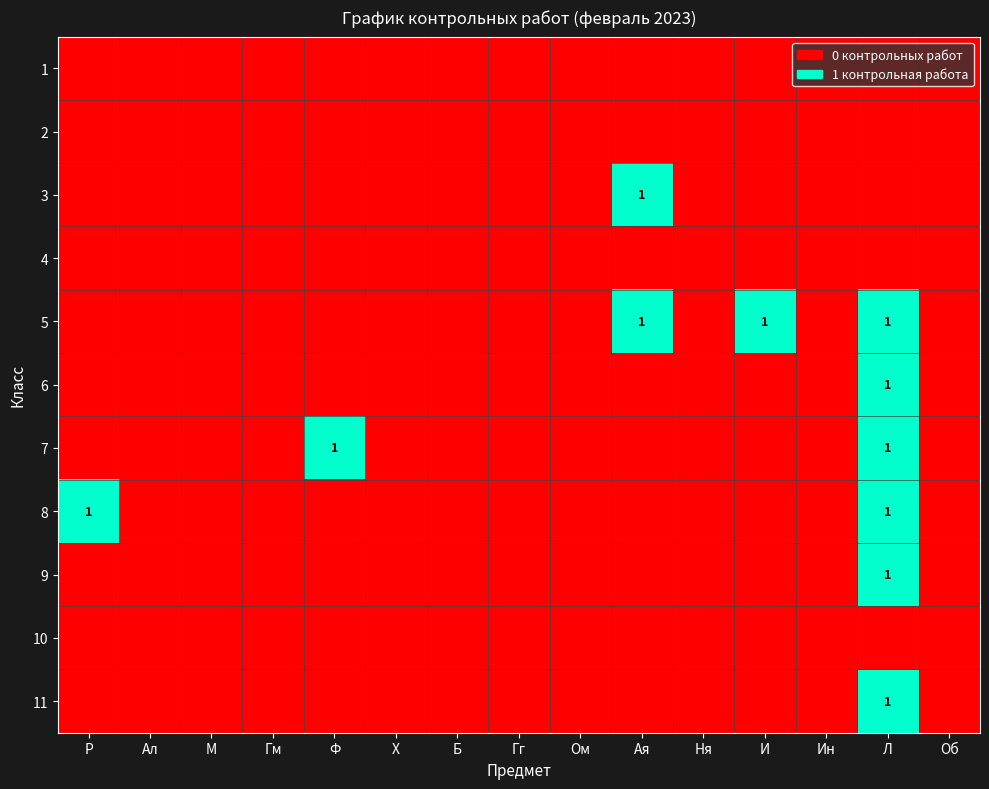

Which category has the highest value in the 1 series?

Р